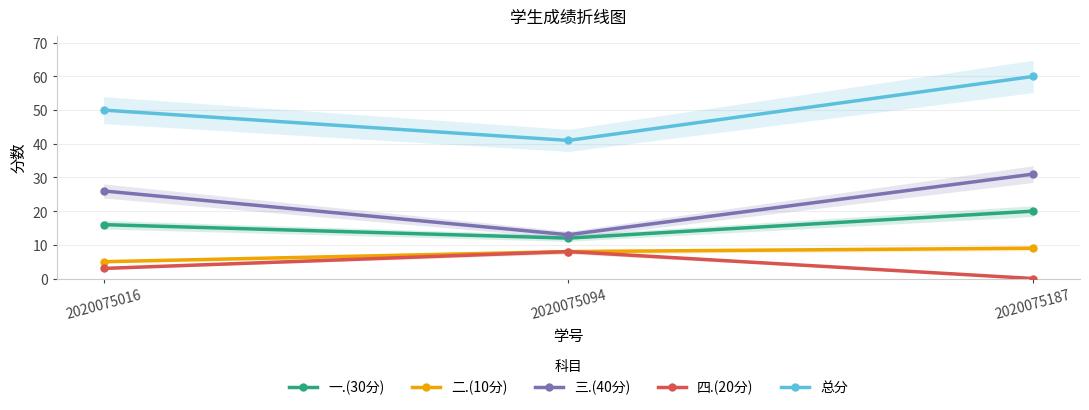

Reading left to right, what are all the values shown in this chart?

一.(30分): 16	12	20
二.(10分): 5	8	9
三.(40分): 26	13	31
四.(20分): 3	8	0
总分: 50	41	60